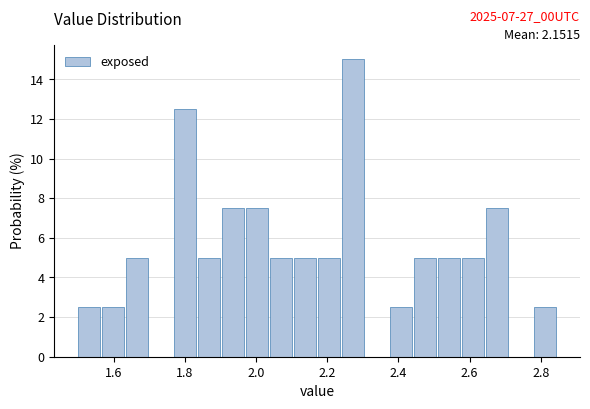

Read against the x-axis, roughly where is the centre of the tallest bar?

2.28